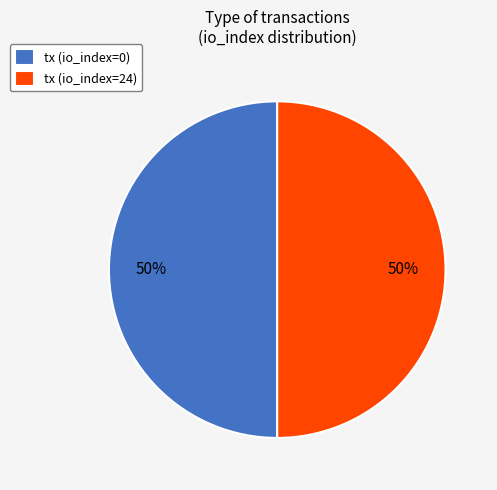

Combined, do tx (io_index=24) and tx (io_index=0) account for over 50%?

Yes